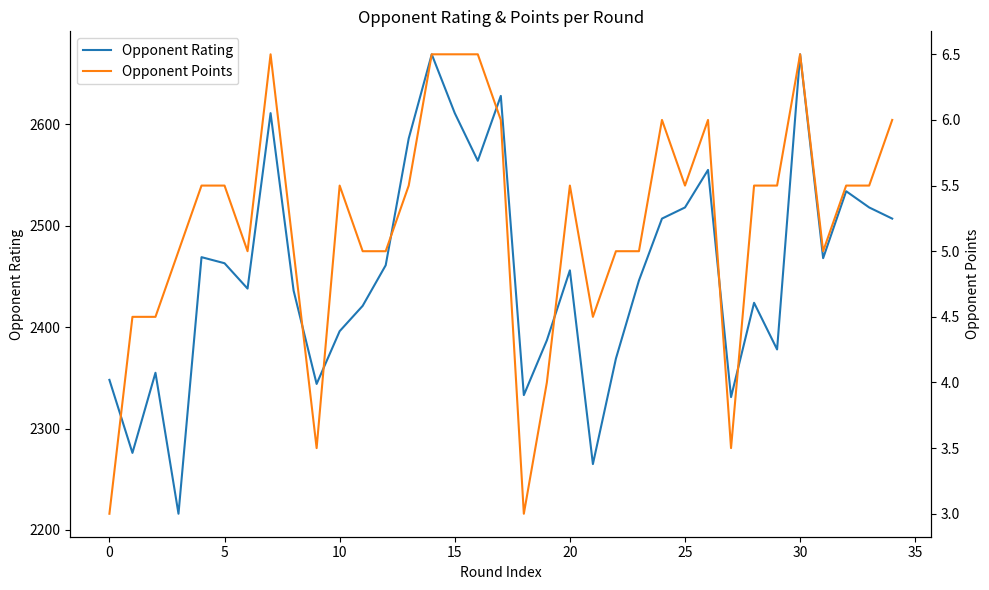

What is the sum of all Opponent Rating values?

85957